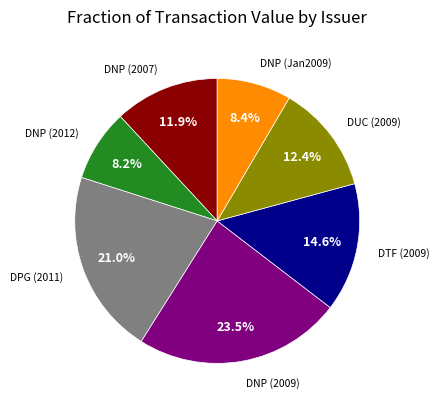

Does DNP (2009) account for over 50% of the chart?

No